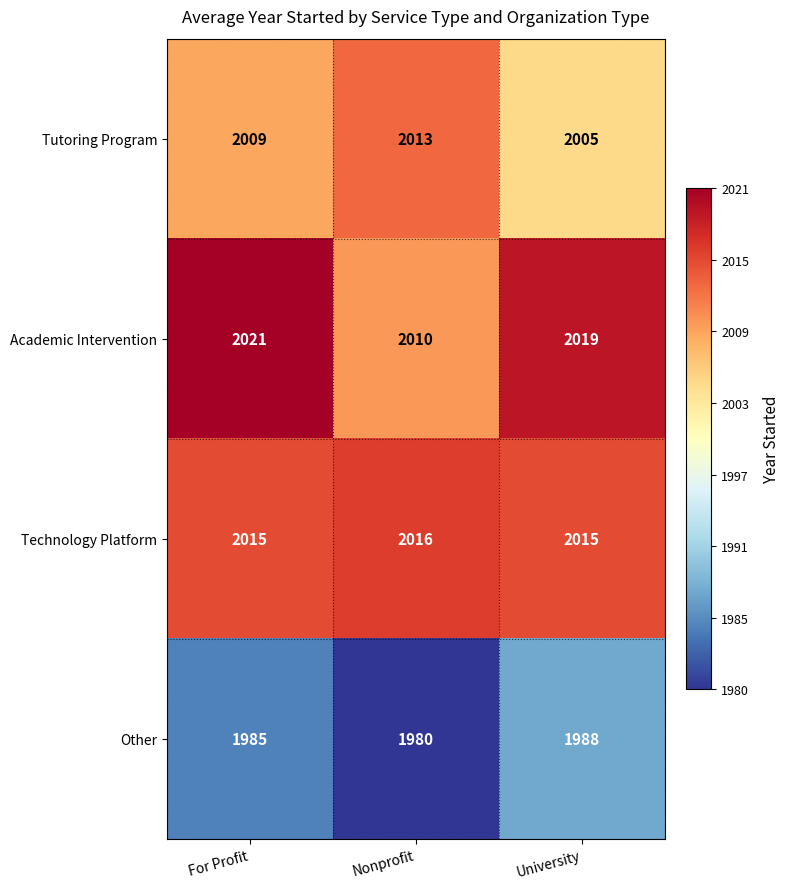

Reading right to left, extract all data points from this chart.

Tutoring Program: 2005	2013	2009
Academic Intervention: 2019	2010	2021
Technology Platform: 2015	2016	2015
Other: 1988	1980	1985